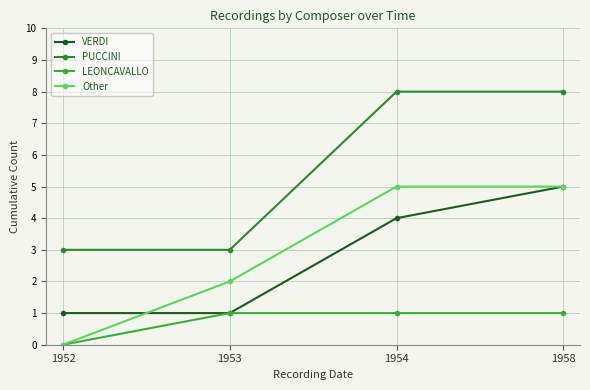

Is it true that PUCCINI equals 3 at 1953?

True